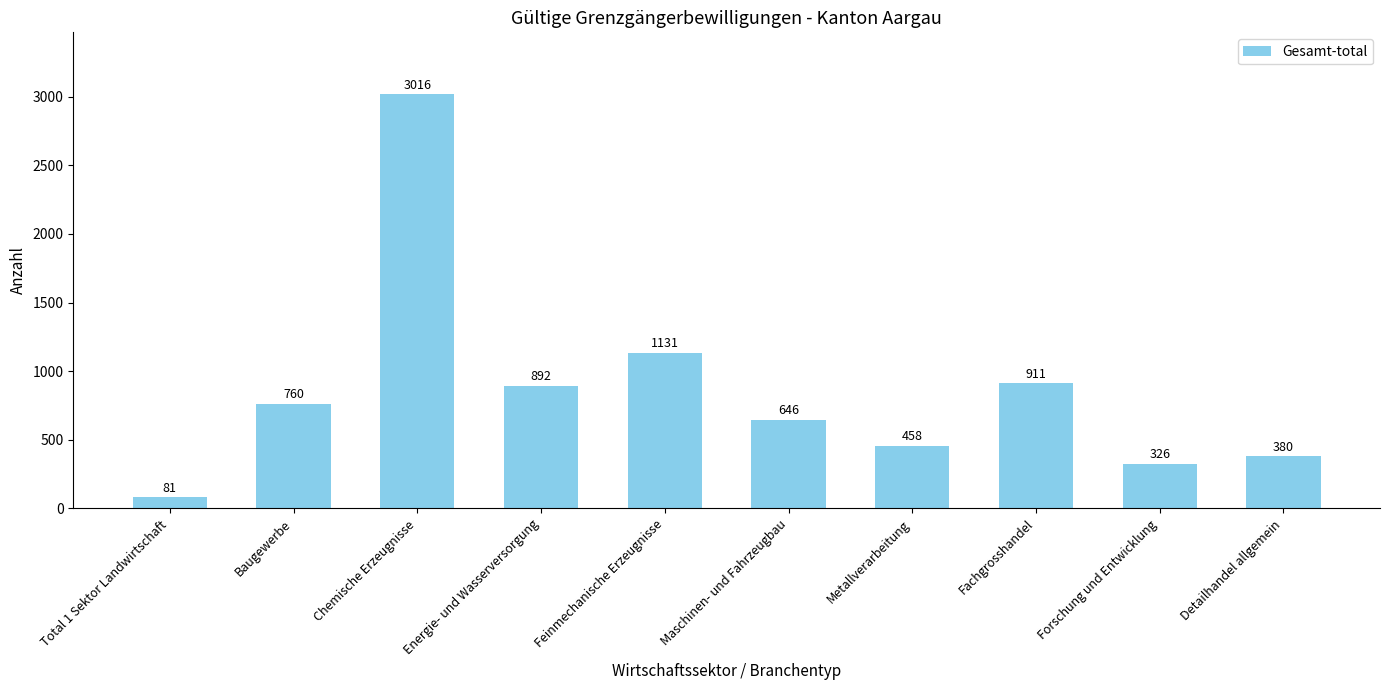

True or false: the data shows 629 at Detailhandel allgemein.

False